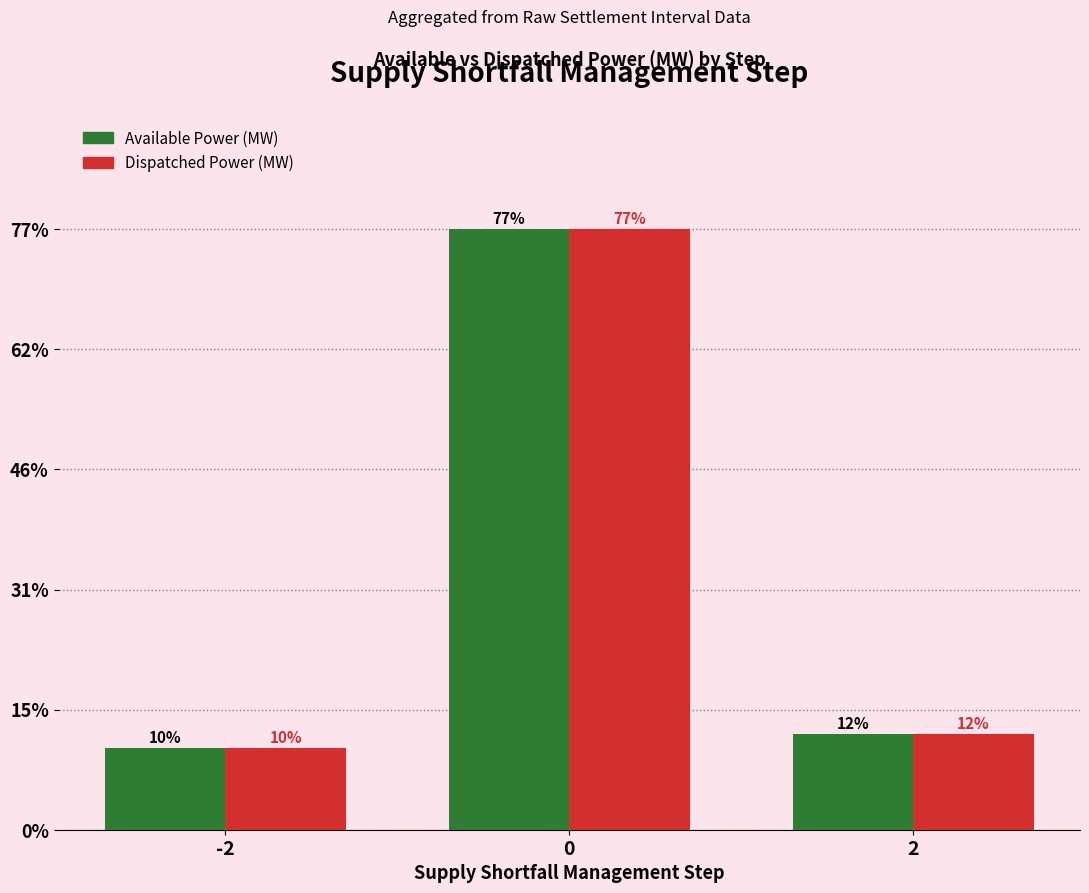

Reading left to right, transcribe all the data shown in this chart.

Available Power (MW): -2=406	0=2991	2=475
Dispatched Power (MW): -2=406	0=2991	2=475